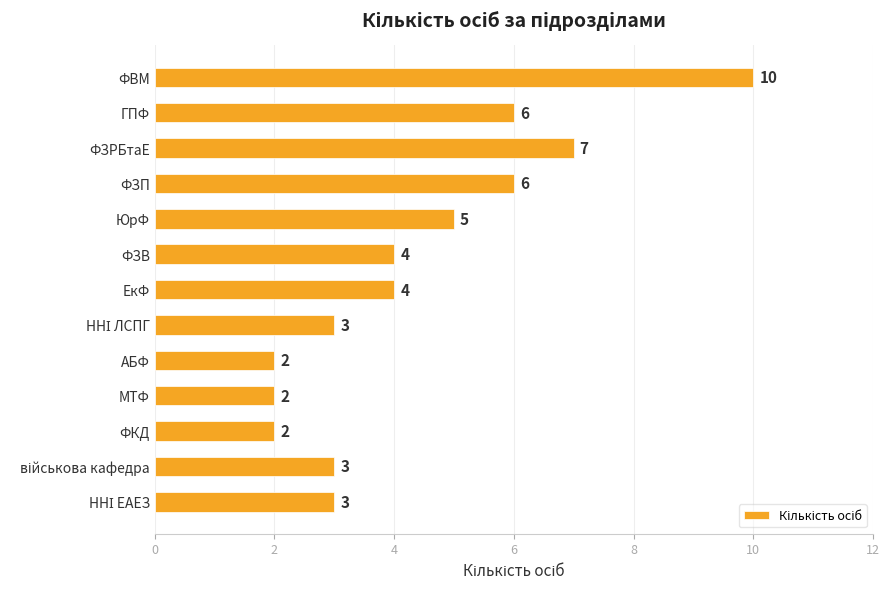

Count the values in the range 3 to 6.

8